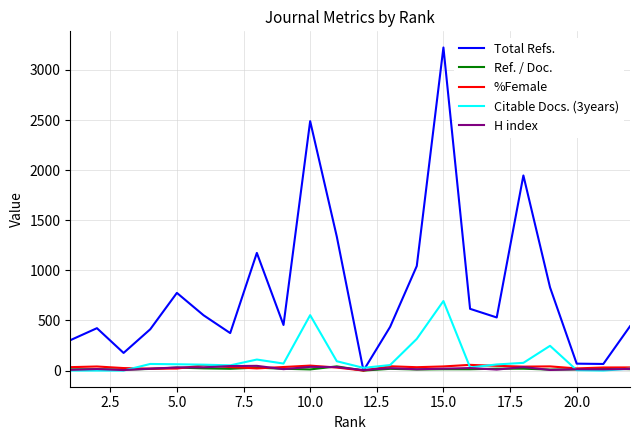

What is the highest value of the Citable Docs. (3years) series?

694.0